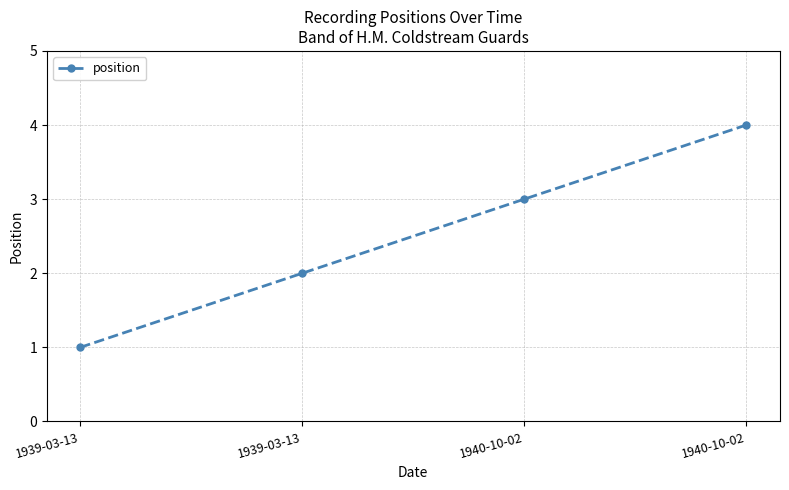

How many lines are shown in the chart?

1